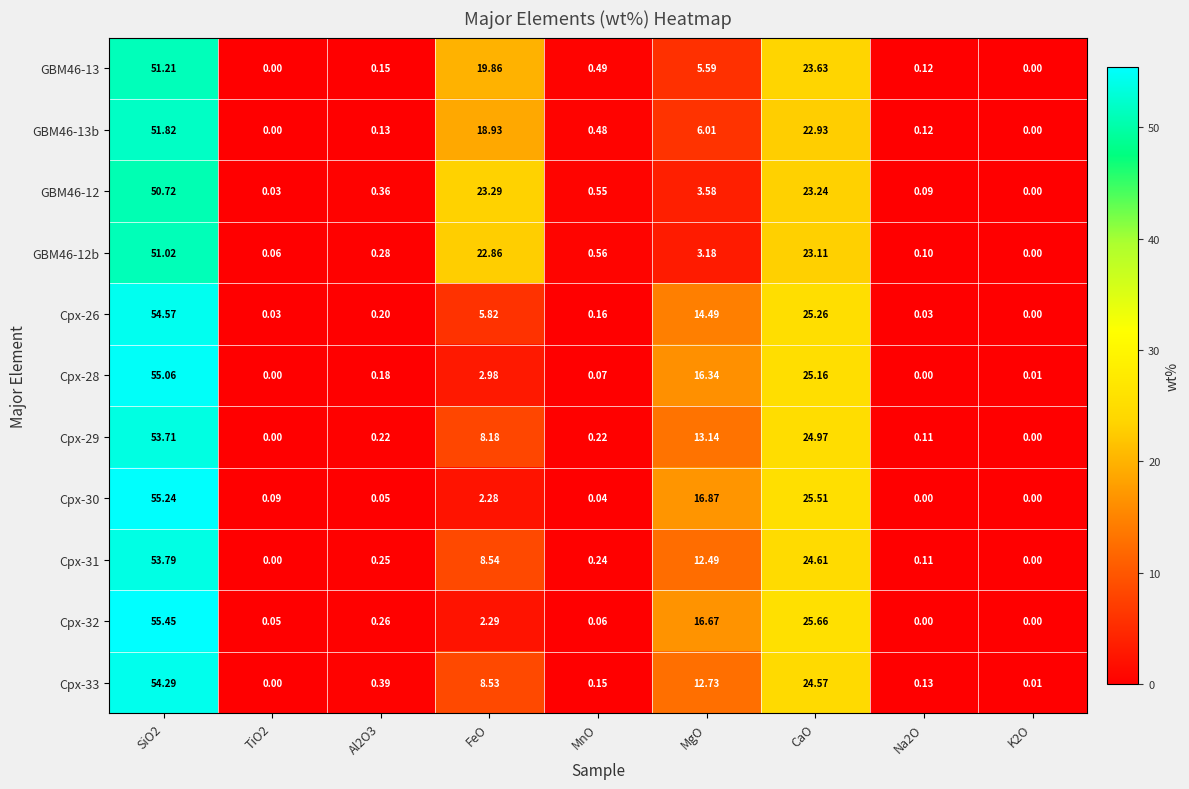

How many data points in GBM46-13b are above 0?

7